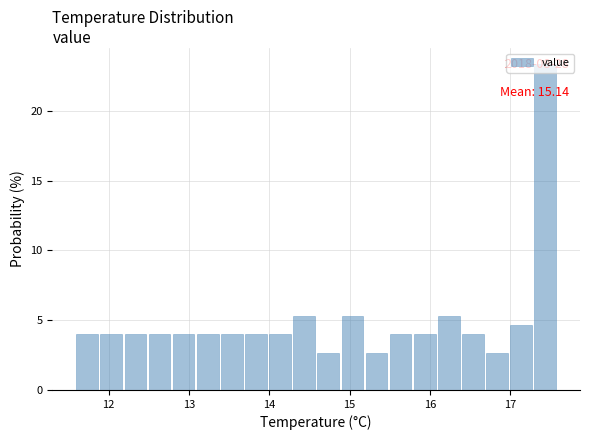

Around what value on the x-axis is the tallest bar? Give the approximate position of its centre, as read against the axis.

17.4